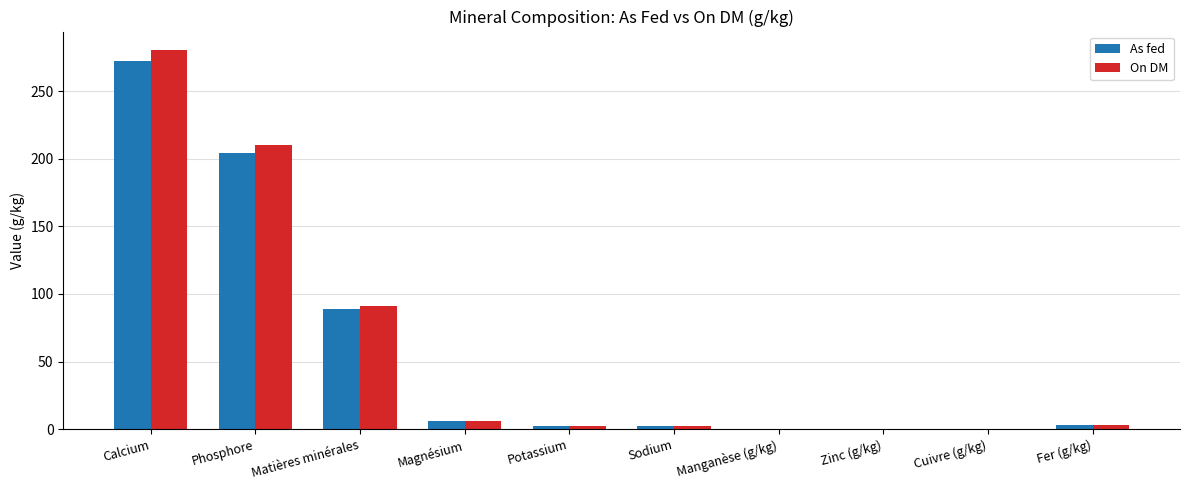

True or false: On DM has a value of 0.0 at Cuivre (g/kg).

True